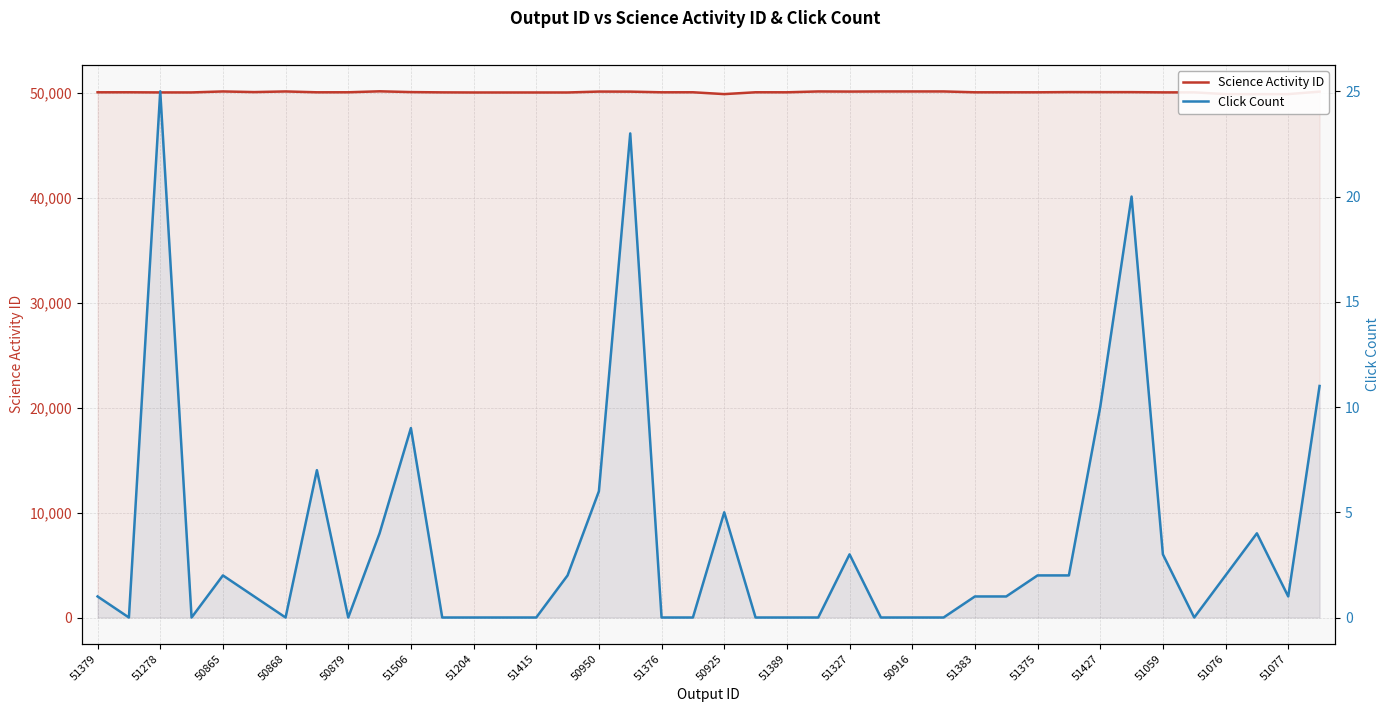

True or false: Science Activity ID has a value of 17275 at 37.

False